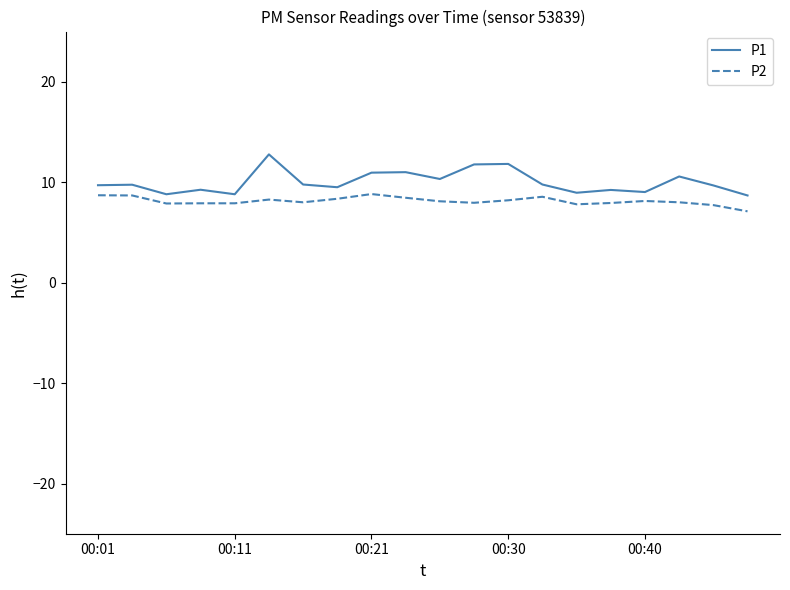

List the series in order of their overall mean, lowest first.

P2, P1